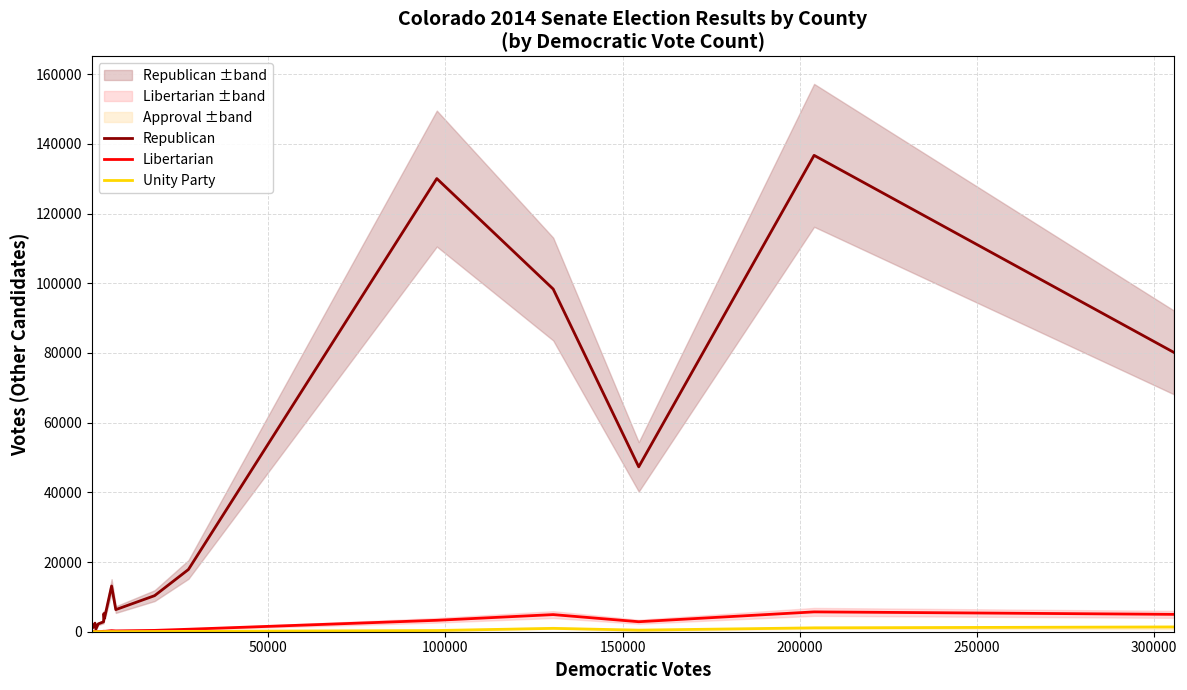

What is the maximum value shown in the chart?

136713